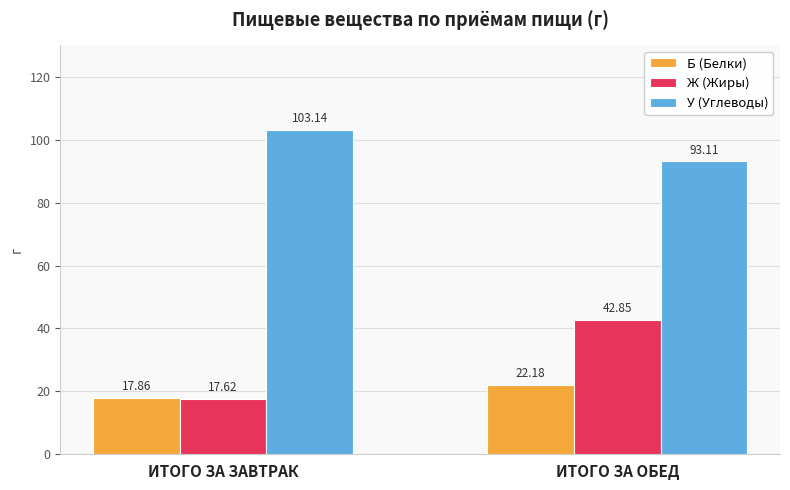

Reading right to left, list all the values displayed in this chart.

Б (Белки): ИТОГО ЗА ОБЕД=22.2	ИТОГО ЗА ЗАВТРАК=17.9
Ж (Жиры): ИТОГО ЗА ОБЕД=42.9	ИТОГО ЗА ЗАВТРАК=17.6
У (Углеводы): ИТОГО ЗА ОБЕД=93.1	ИТОГО ЗА ЗАВТРАК=103.1